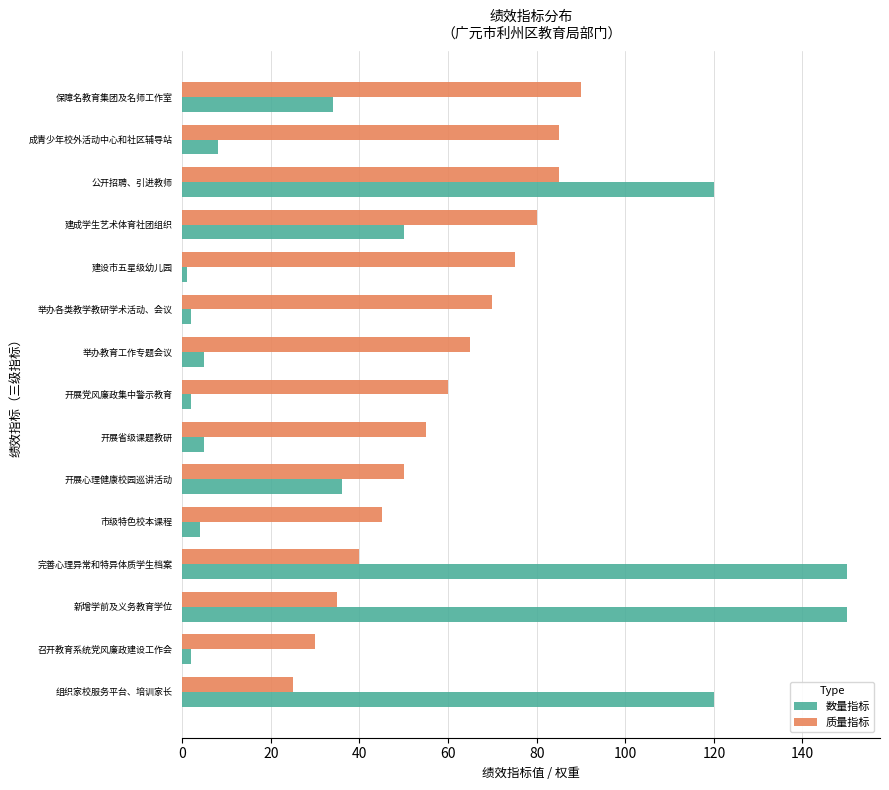

Is it true that 质量指标 equals 13 at 开展党风廉政集中警示教育?

False